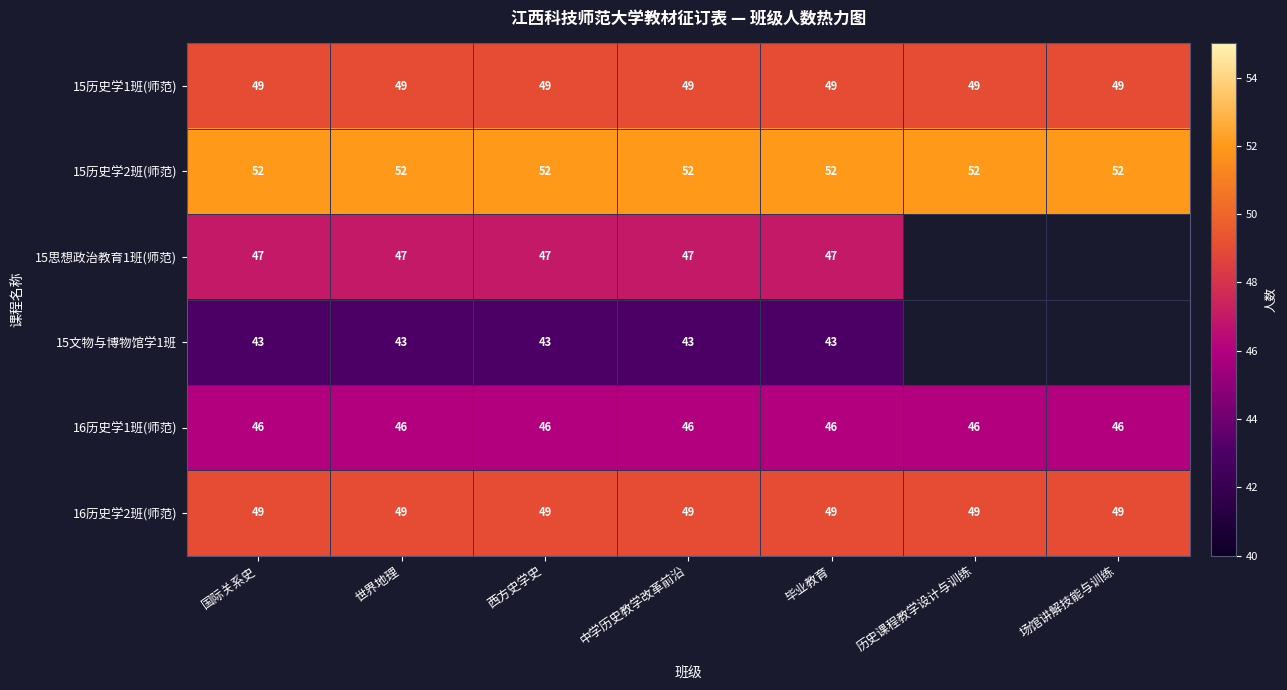

What is the sum of the 16历史学2班(师范) values at 世界地理 and 毕业教育?

98